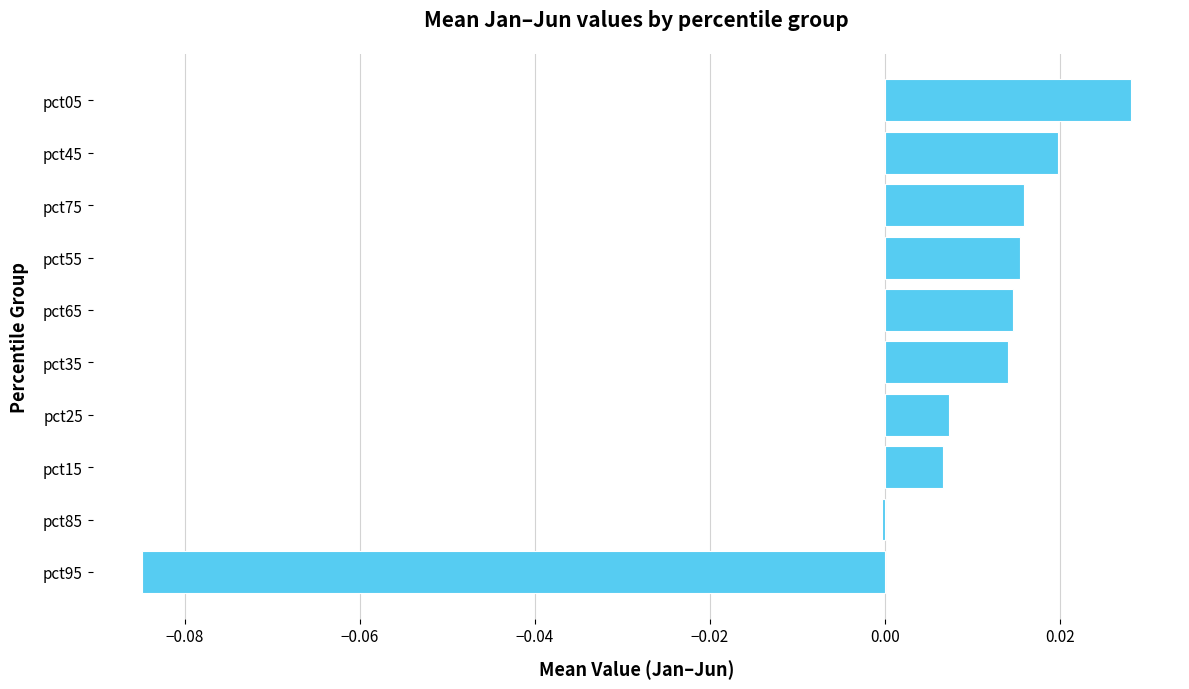

Which label corresponds to the largest value in the chart?

pct05